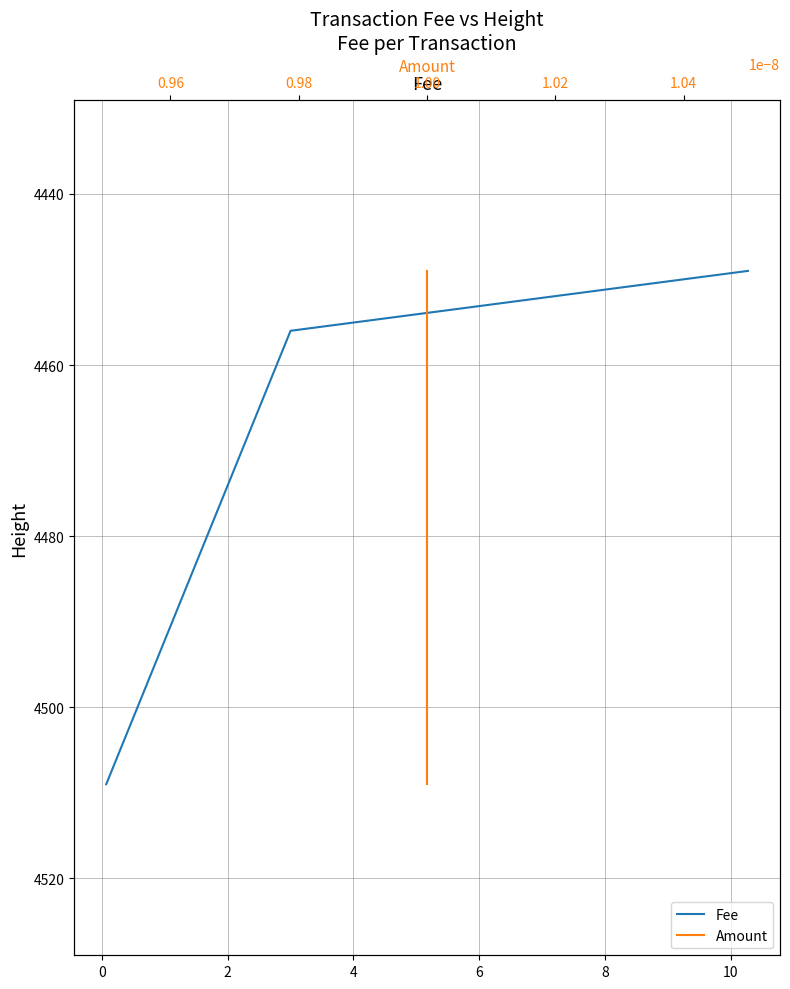

Which series changed the most between 0 and 2?

Fee